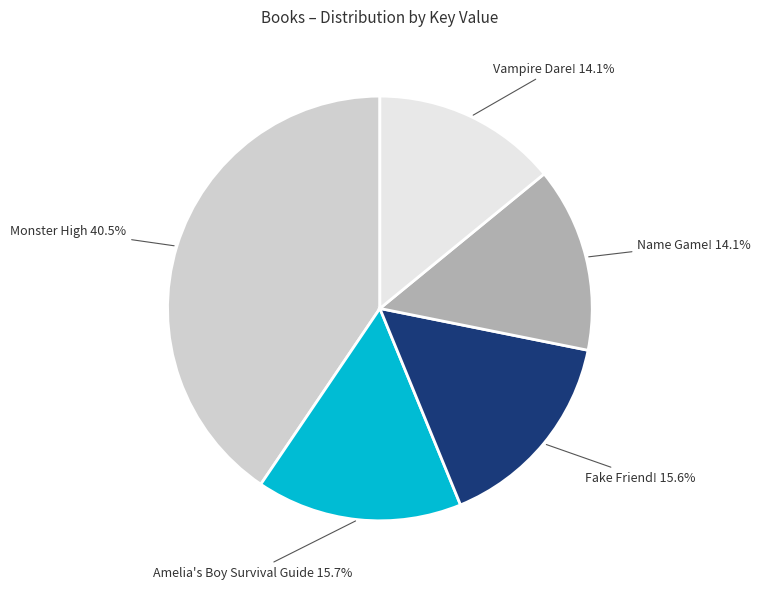

Count the number of slices in the pie.

5